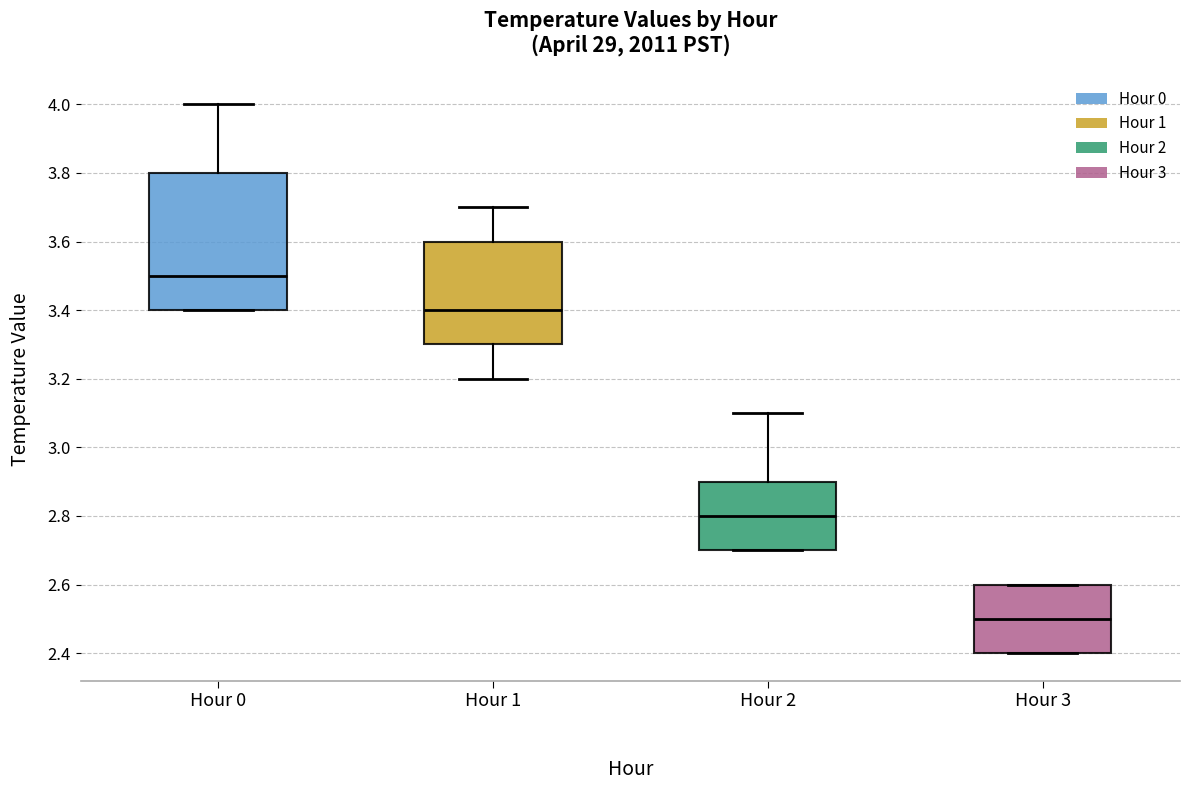

Where is the upper edge of the box for Hour 0 on the y-axis? The values are not printed on the chart, so give them approximately, as read against the axis.

3.8